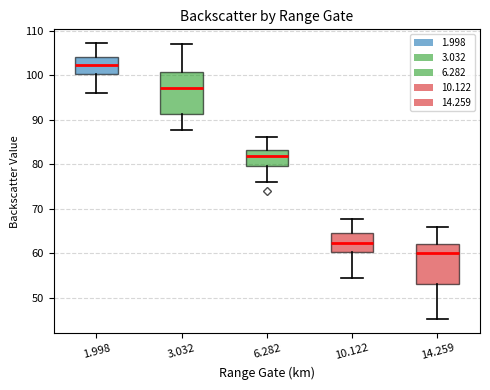

Where is the lower edge of the box at x = 6.282 on the y-axis? The values are not printed on the chart, so give them approximately, as read against the axis.

80